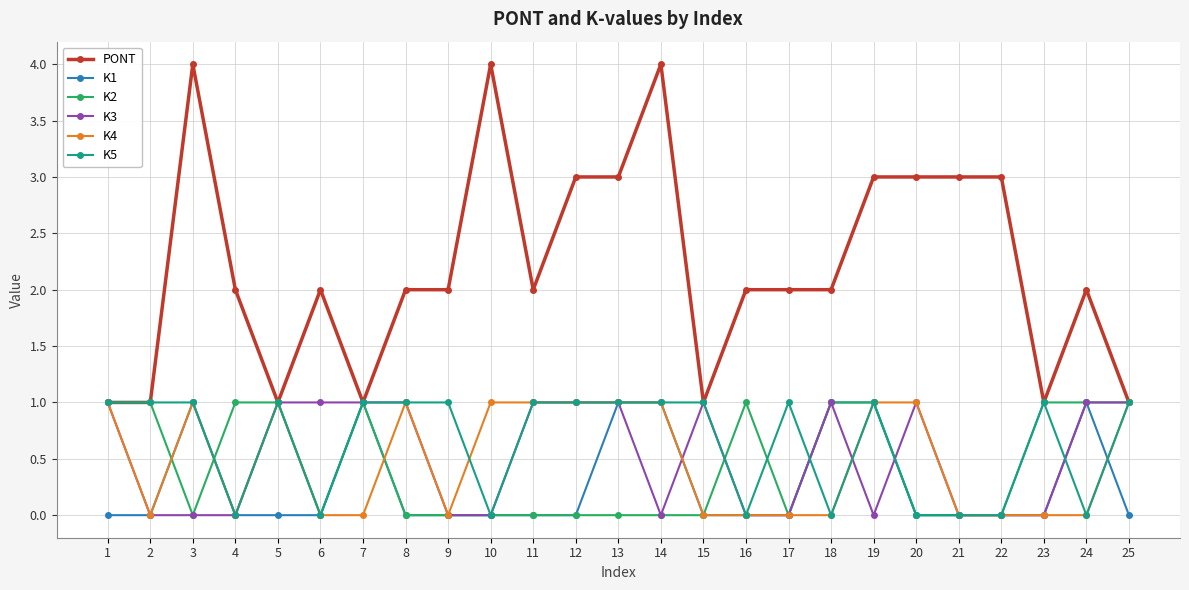

Which series has the largest range (max minus min)?

PONT